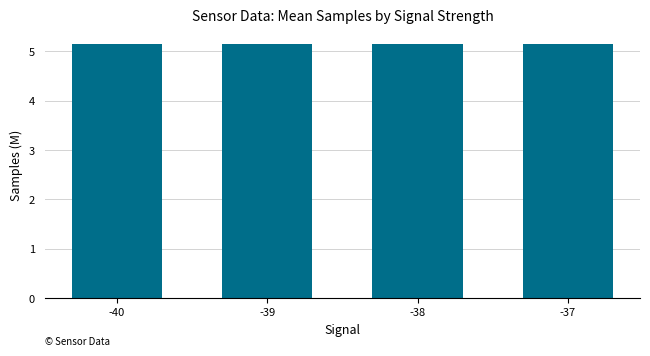

What is the greatest value displayed?

5.1